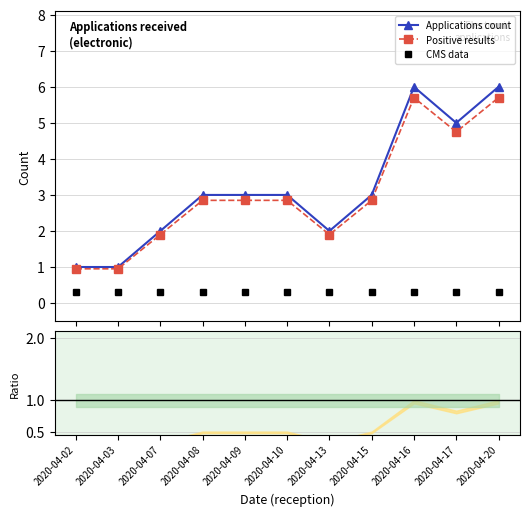

Between 2020-04-16 and 2020-04-17, which series saw the biggest shift?

Applications count